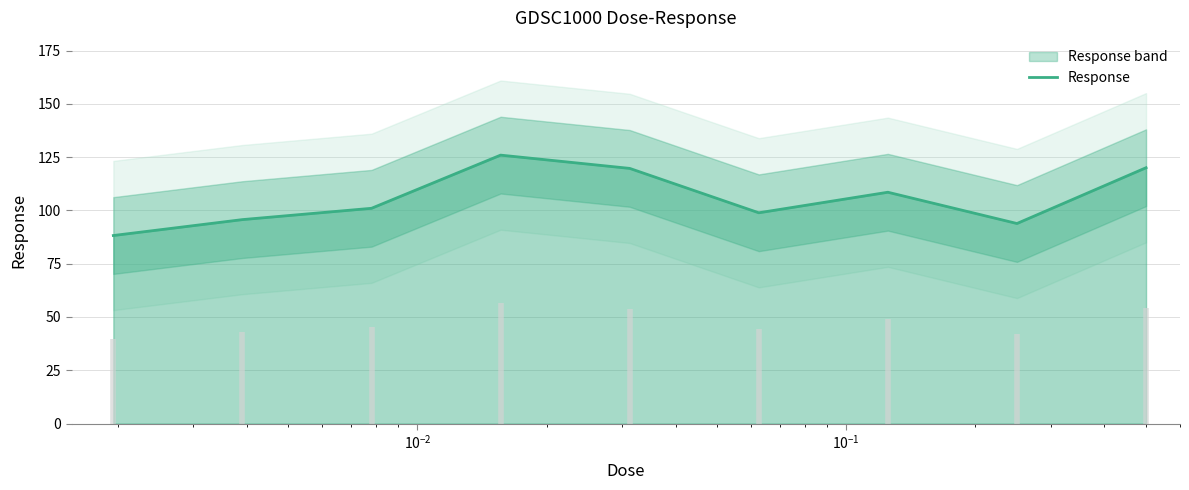

Reading left to right, transcribe all the data shown in this chart.

88.2	95.7	101.0	125.9	119.7	98.9	108.5	93.9	120.0